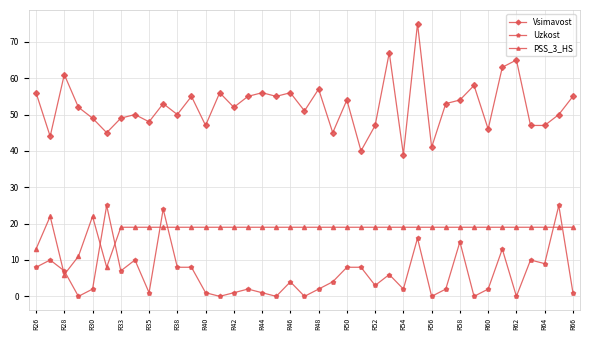

Which series has the widest spread of values?

Vsimavost